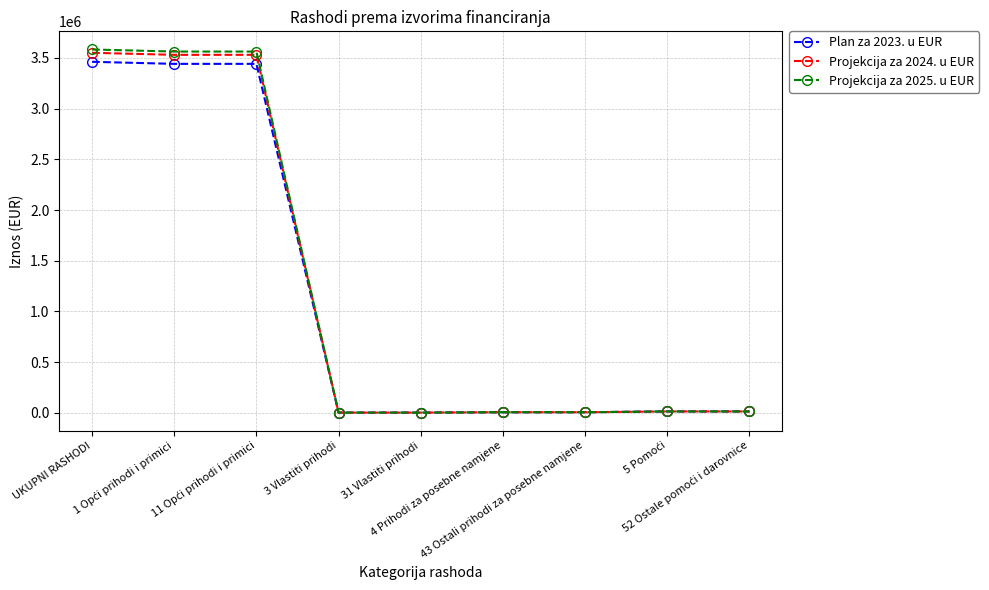

At how many categories does at least one series exceed 551365?

3